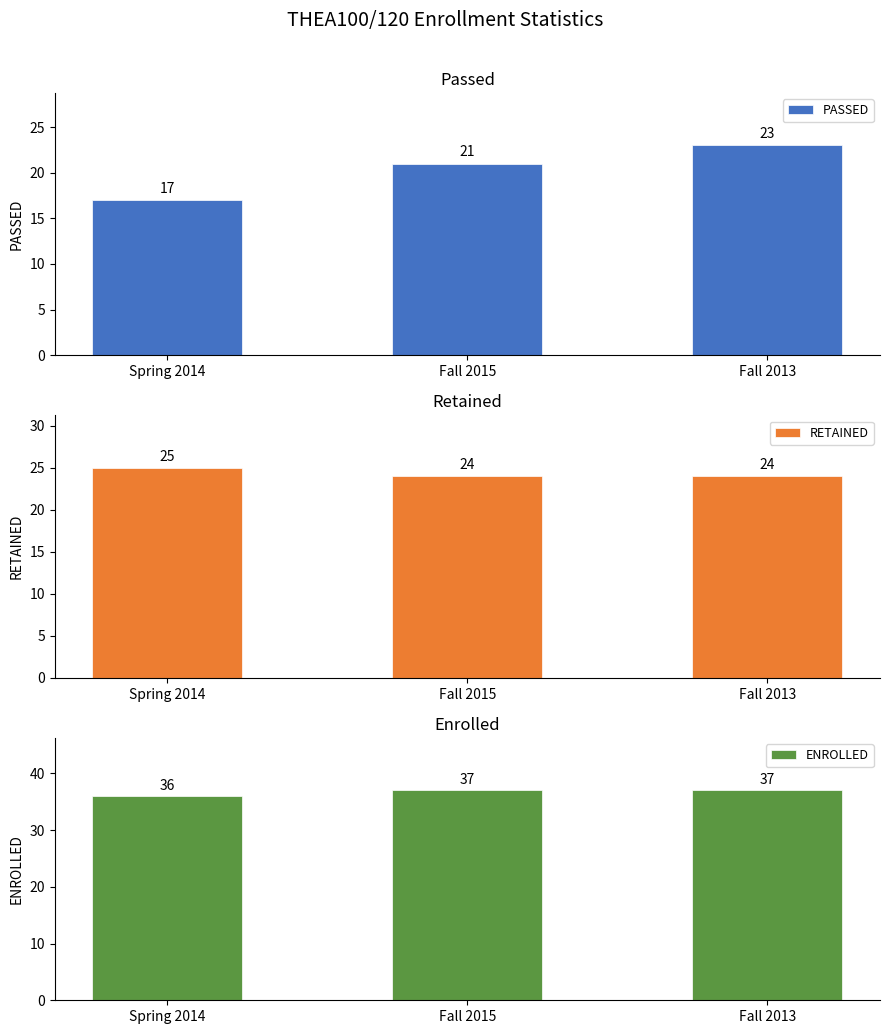

What position from the right is Fall 2013?

1